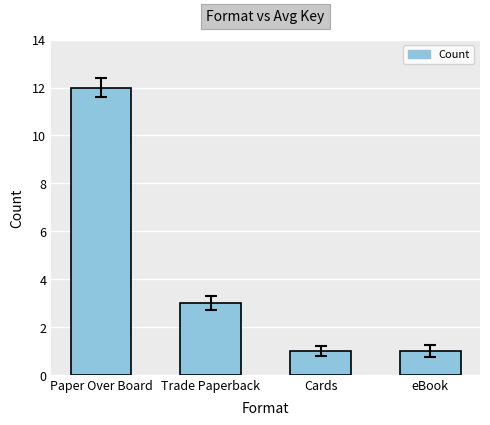

True or false: the data shows 2 at Cards.

False